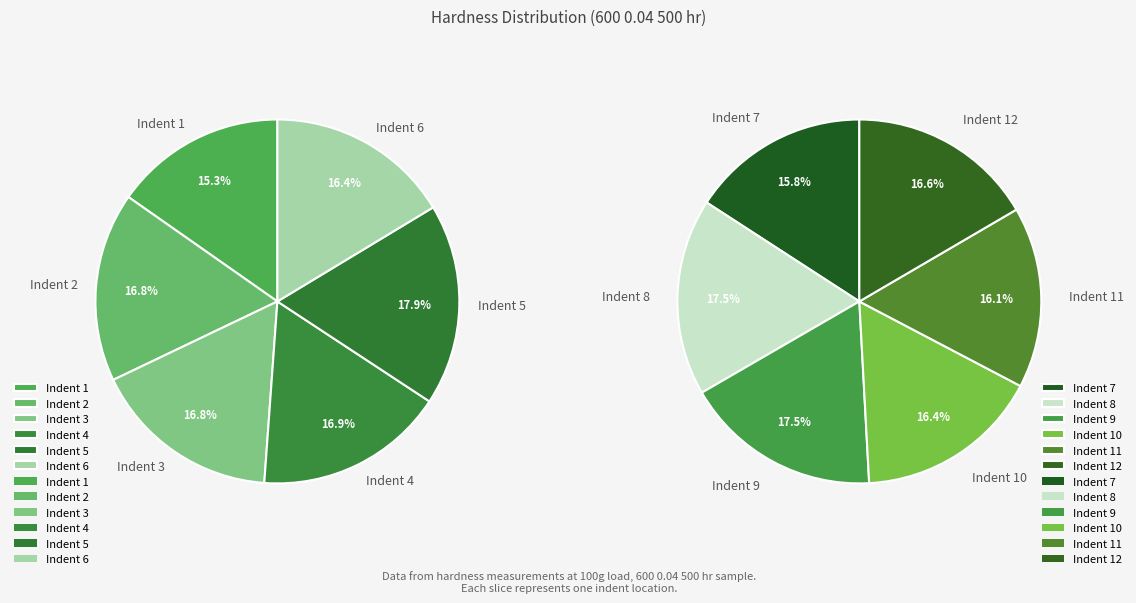

Combined, do Indent 8 and Indent 9 account for over 50%?

No